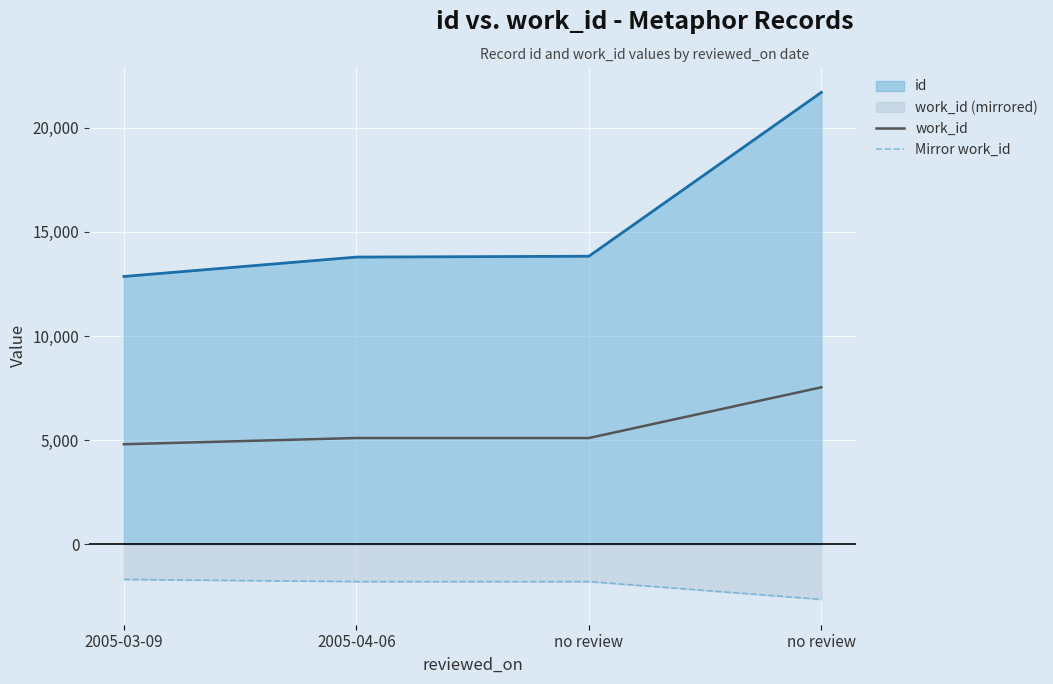

Is it true that work_id equals 11418.1 at no review?

False